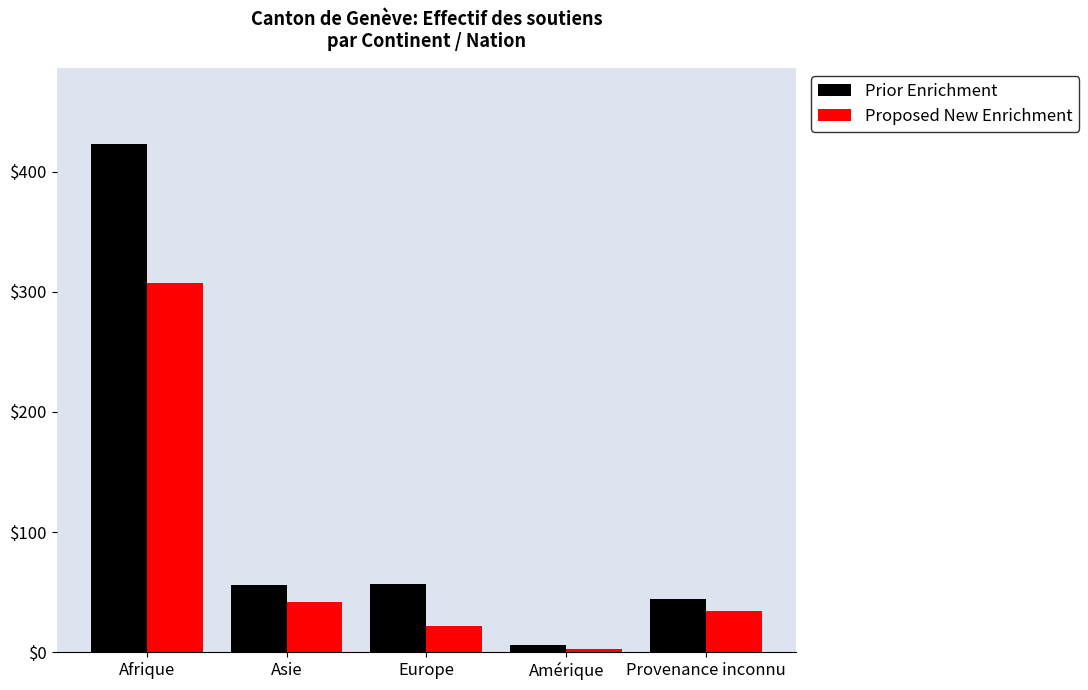

Which series has the largest range (max minus min)?

Prior Enrichment